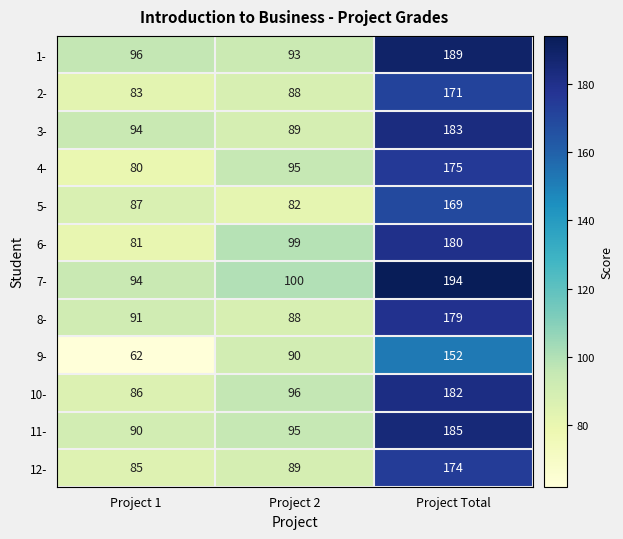

Which label corresponds to the largest value in the chart?

Project Total